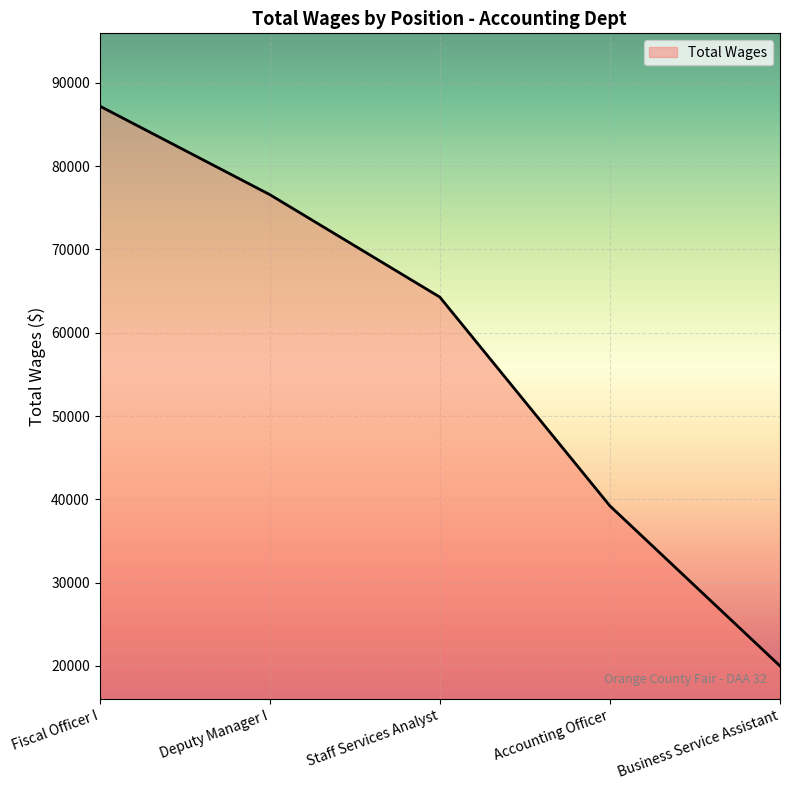

What is the change in value from Deputy Manager I to Business Service Assistant?

-56593